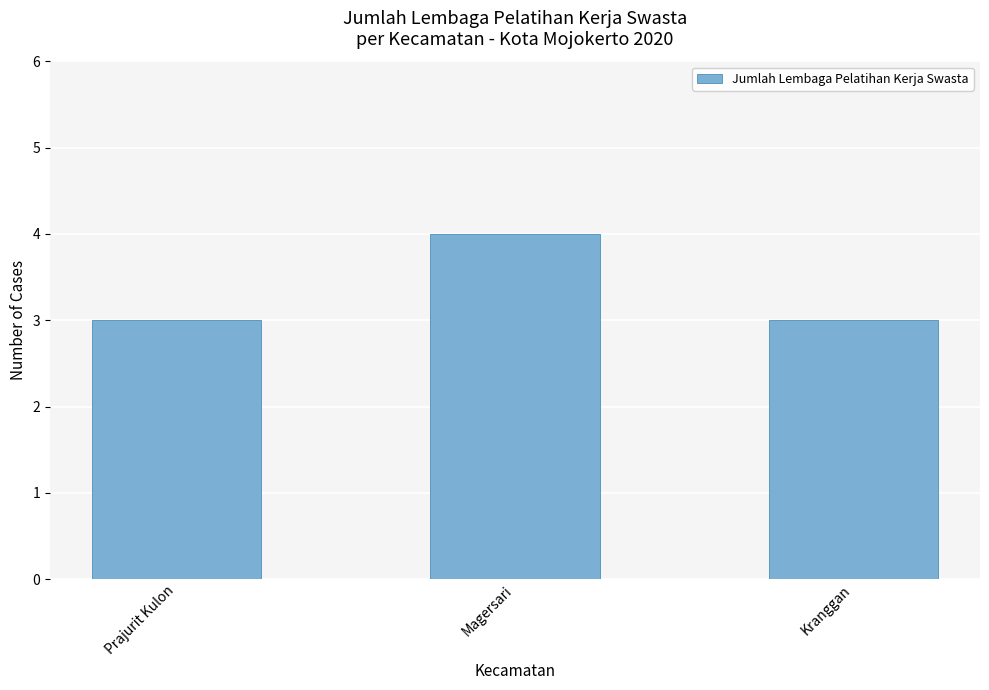

What is the value of the 1st bar from the left?

3